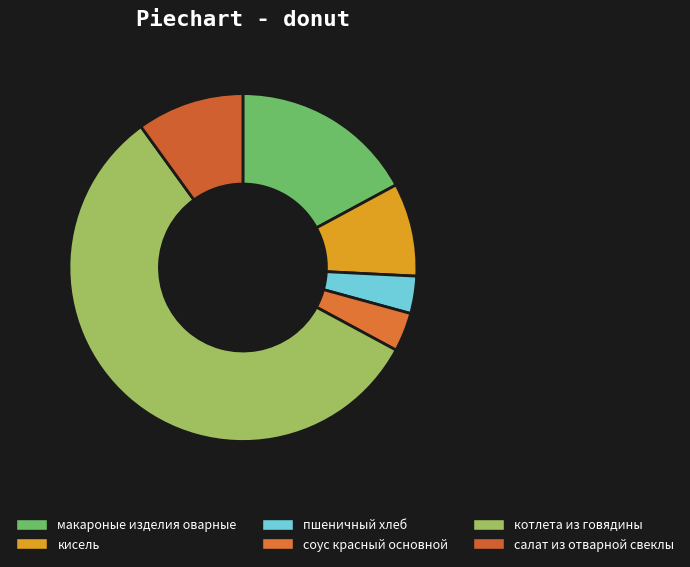

What is the largest slice in the pie chart?

котлета из говядины